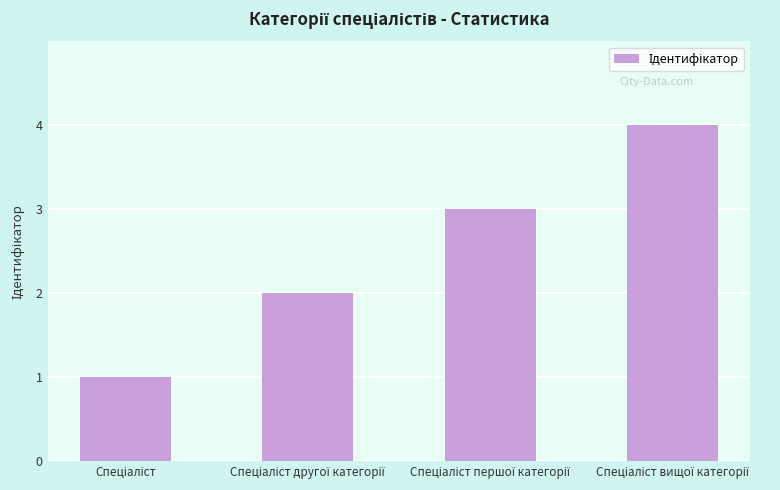

What is the difference between the maximum and minimum values?

3